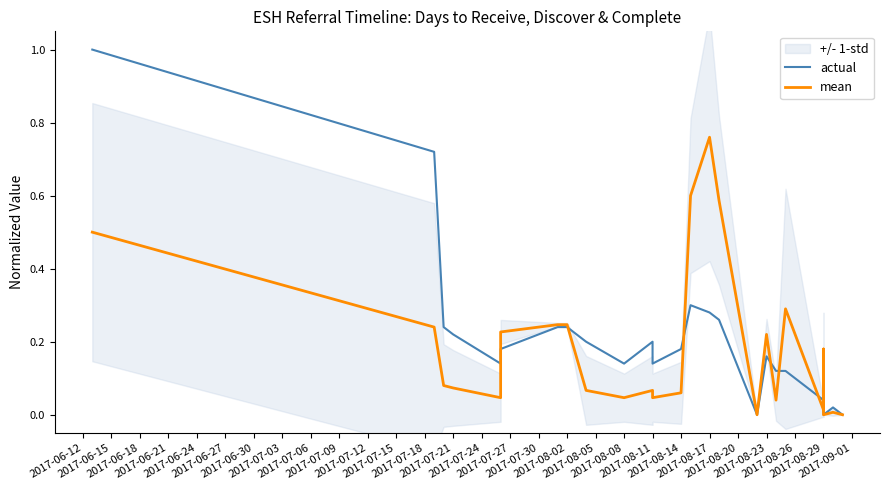

How many intersections are there between mean and actual?

8